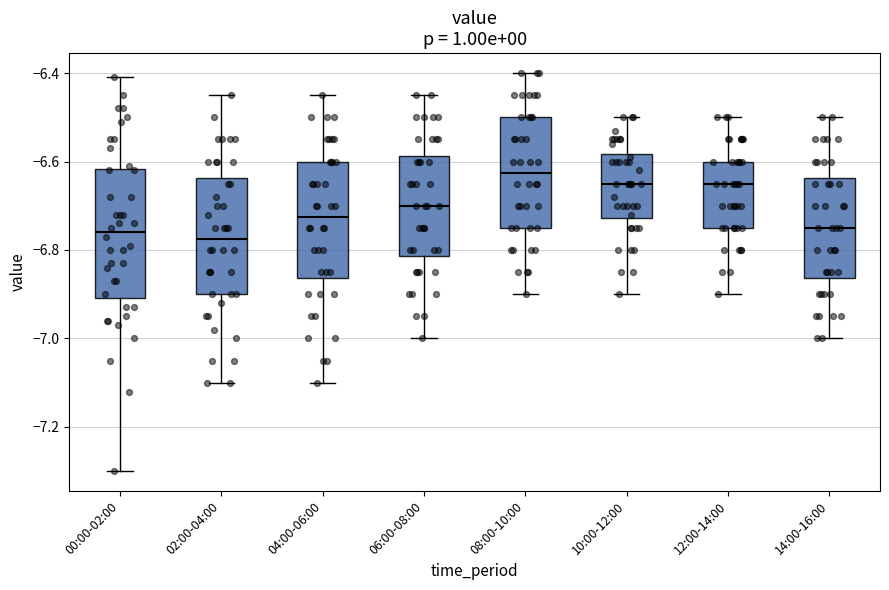

Reading left to right, transcribe this box plot: for each box, give where its median line is, the range the box spans, and where its two whiskers end, as read against the y-axis. The values are not printed on the chart, so give them approximately, as read against the axis.

00:00-02:00: median -6.76, box -6.90 to -6.62, whiskers -7.30 to -6.40
02:00-04:00: median -6.78, box -6.90 to -6.64, whiskers -7.10 to -6.44
04:00-06:00: median -6.72, box -6.86 to -6.60, whiskers -7.10 to -6.44
06:00-08:00: median -6.70, box -6.82 to -6.58, whiskers -7.00 to -6.44
08:00-10:00: median -6.62, box -6.74 to -6.50, whiskers -6.90 to -6.40
10:00-12:00: median -6.64, box -6.72 to -6.58, whiskers -6.90 to -6.50
12:00-14:00: median -6.64, box -6.74 to -6.60, whiskers -6.90 to -6.50
14:00-16:00: median -6.74, box -6.86 to -6.64, whiskers -7.00 to -6.50